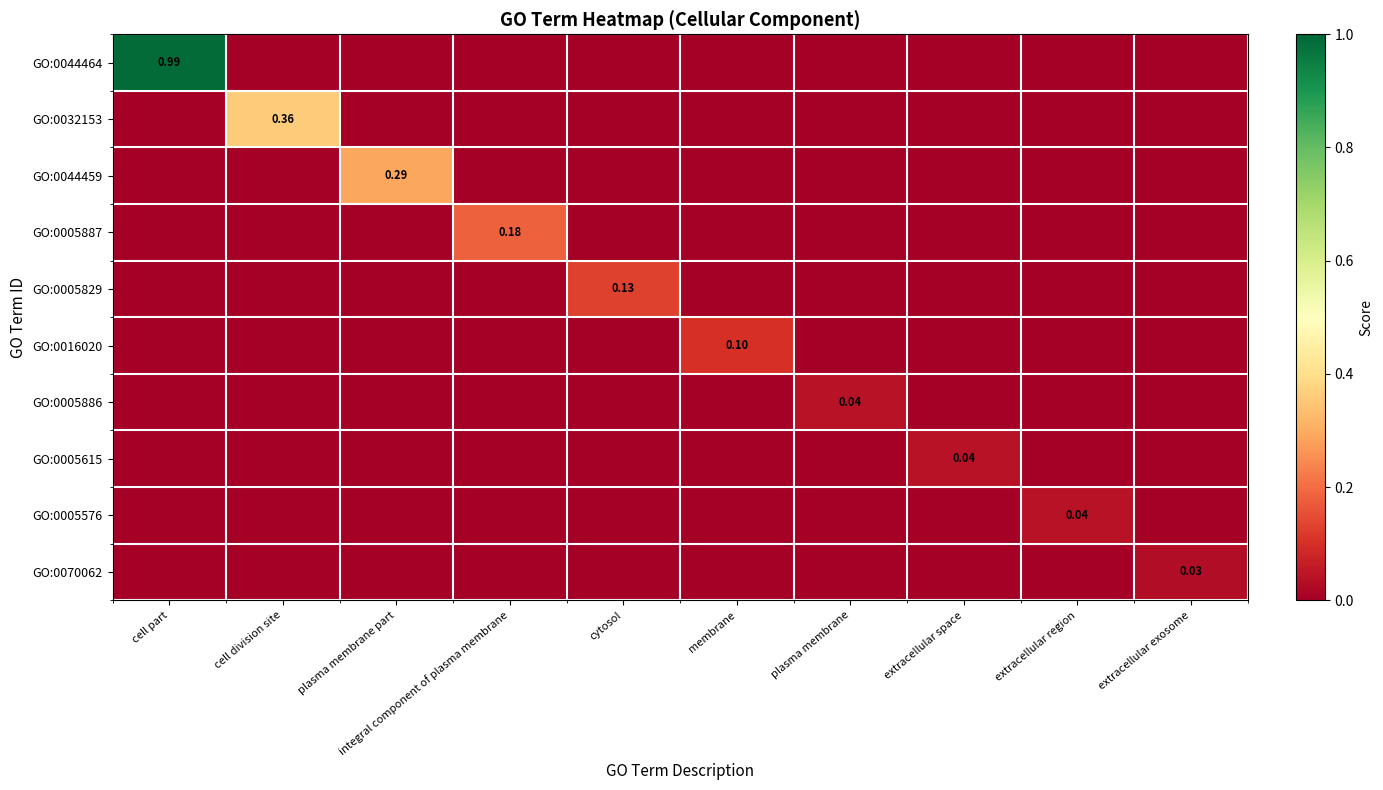

How many distinct data groups are displayed?

10